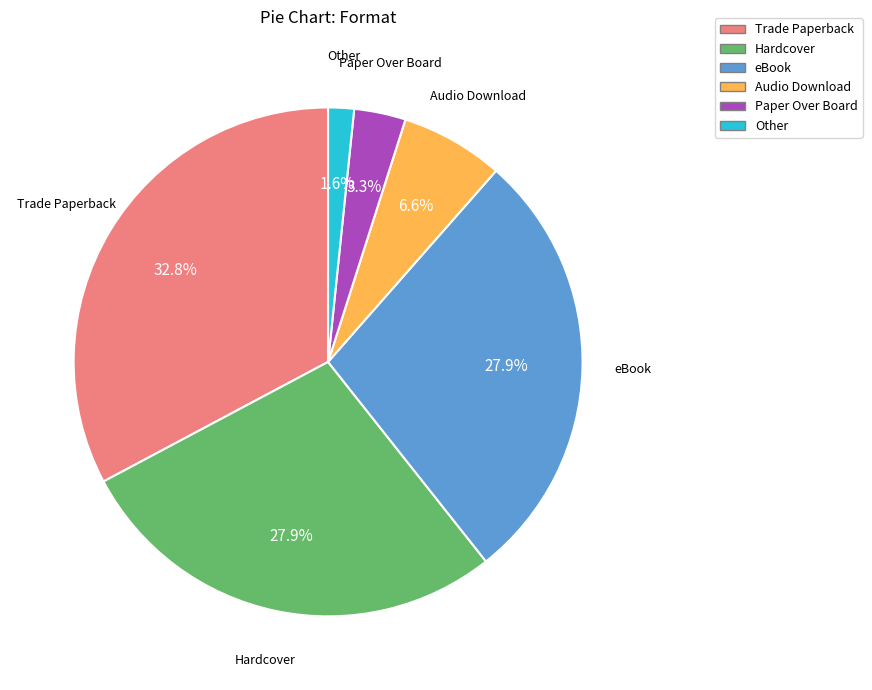

How many slices are in this pie chart?

6